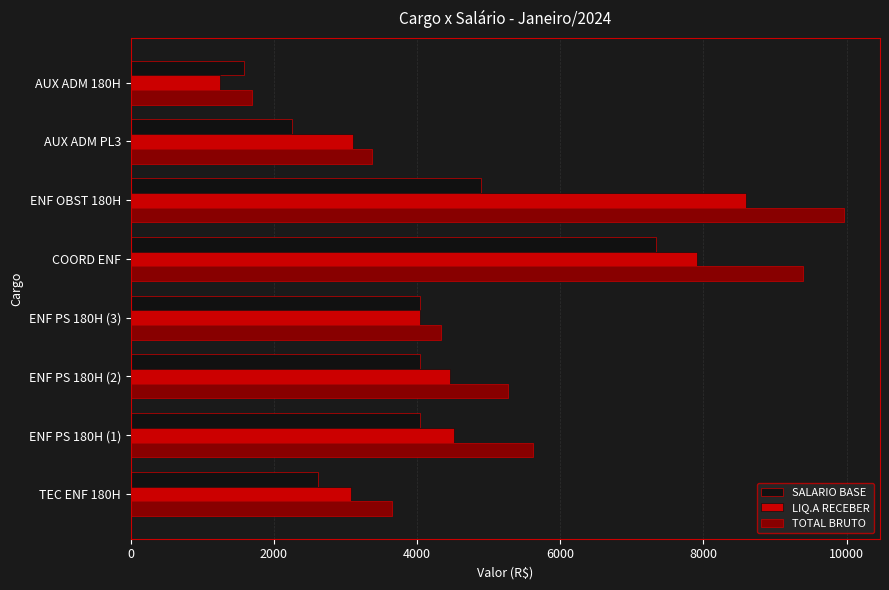

List the series in order of their peak value, highest first.

TOTAL BRUTO, LIQ.A RECEBER, SALARIO BASE